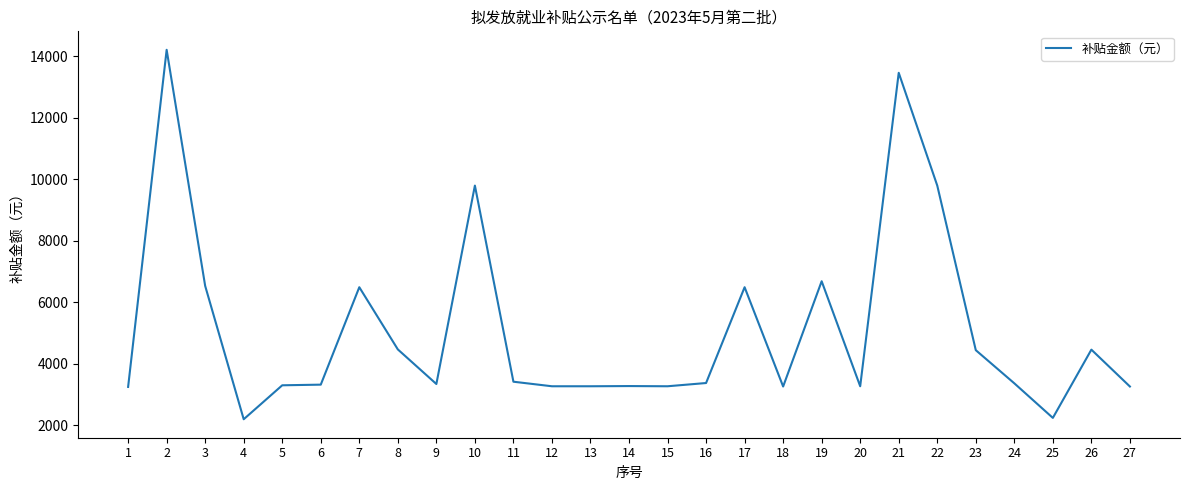

The value at 19 is 11104.9. True or false?

False